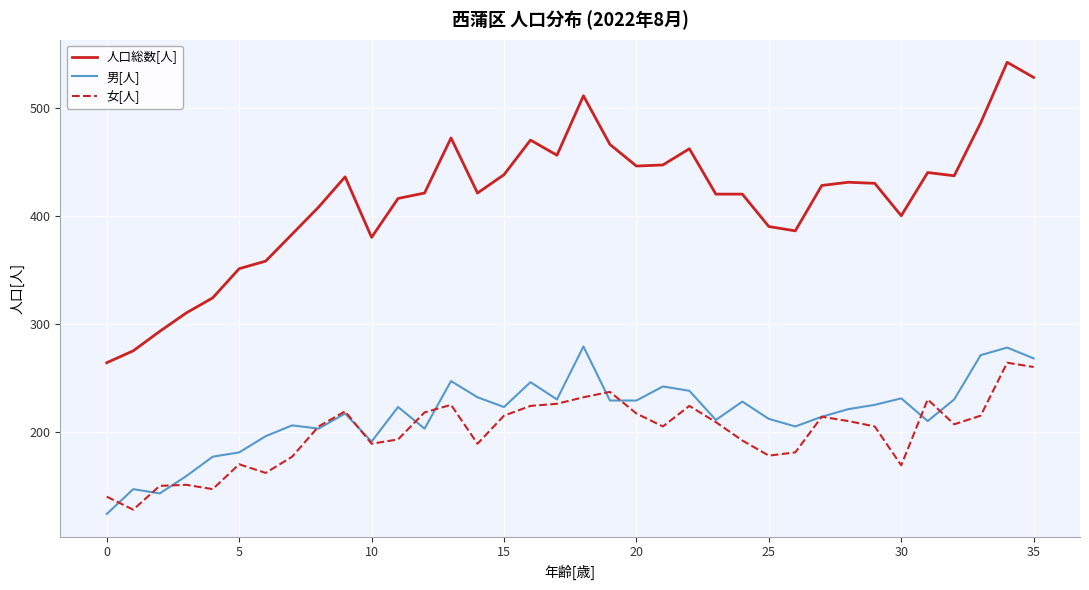

Does the chart display data point markers on the line(s)?

No